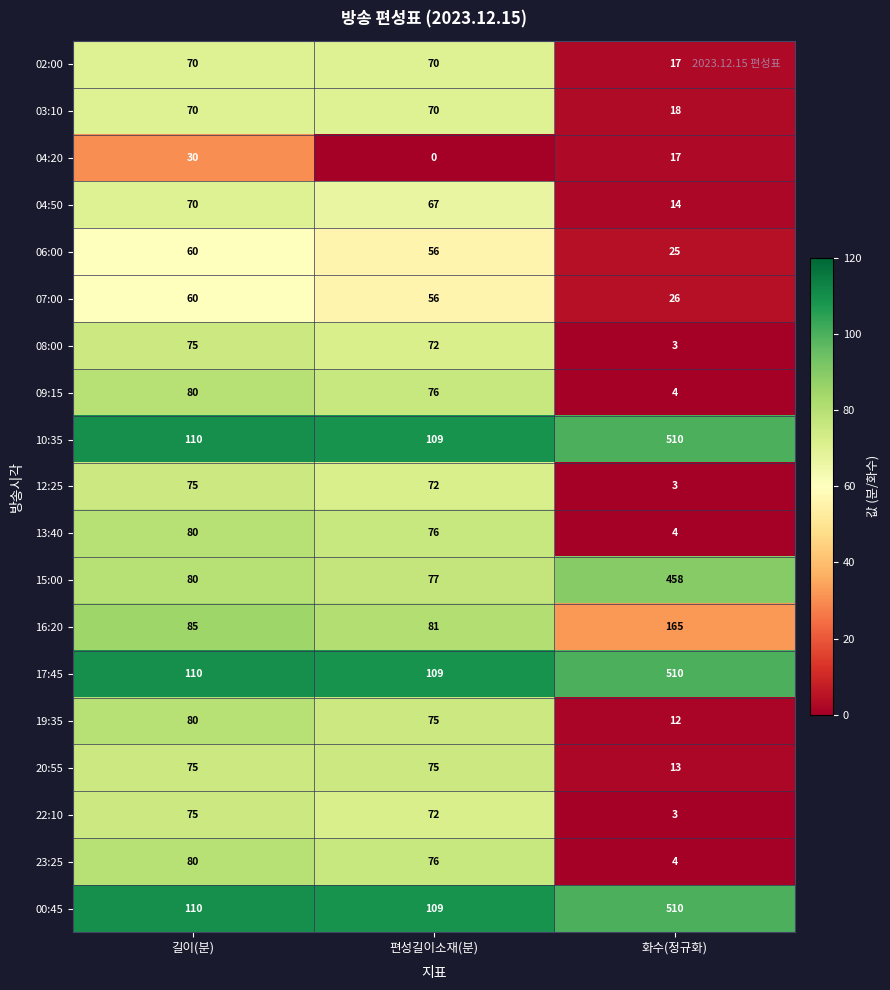

At how many categories does at least one series exceed 23?

3